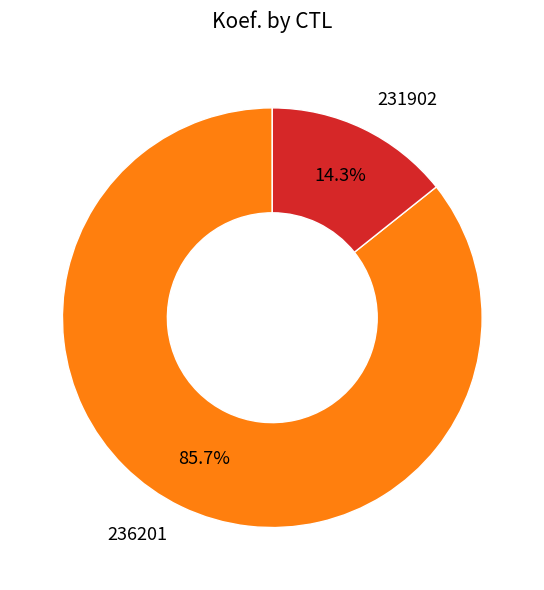

Approximately how many times larger is the value at 236201 compared to 231902?

6.0